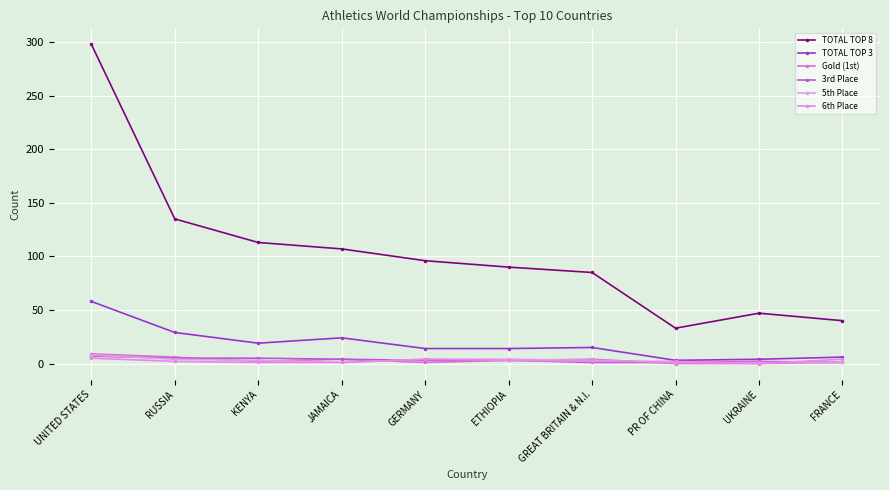

What is the difference between the Gold (1st) values at UKRAINE and GREAT BRITAIN & N.I.?

4